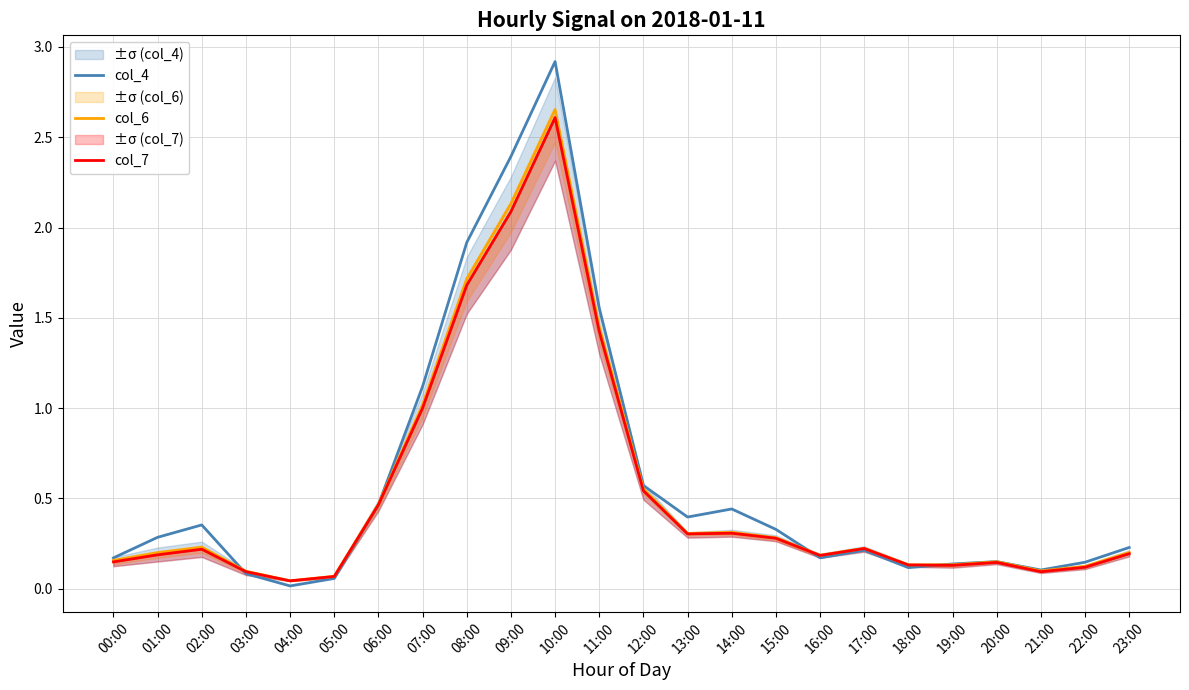

What are all the series names shown in the legend?

col_4, col_6, col_7